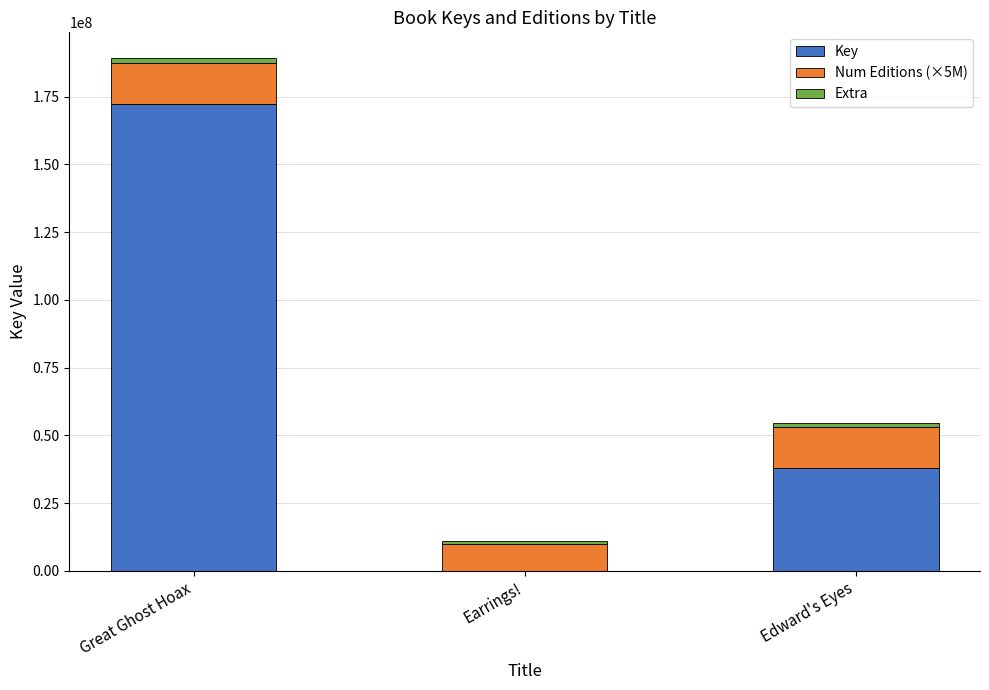

At which category is the sum across all series the highest?

Great Ghost Hoax